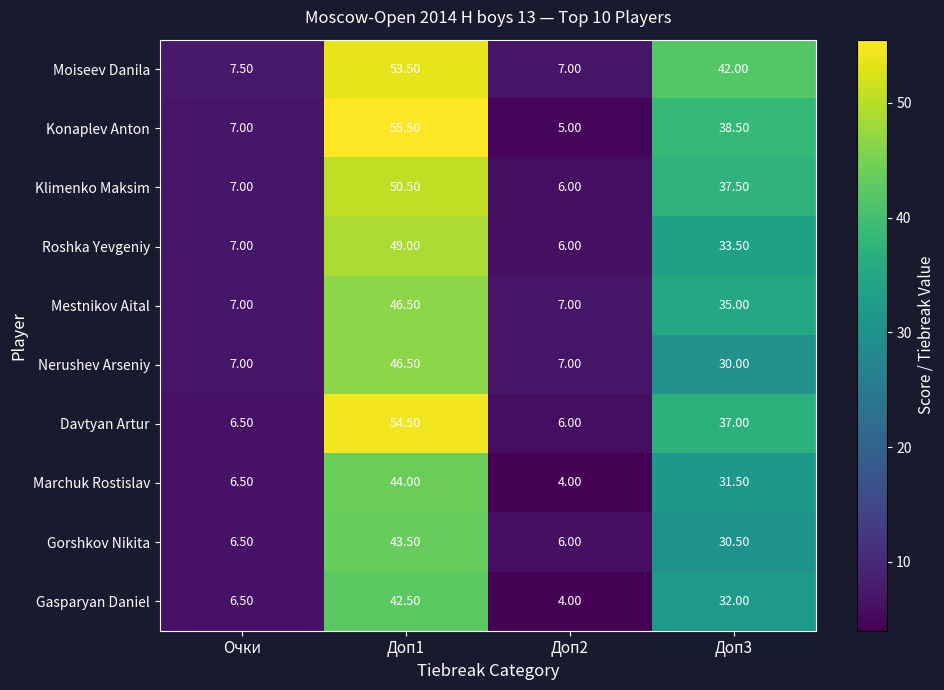

Which category has the lowest value across all series?

Доп2